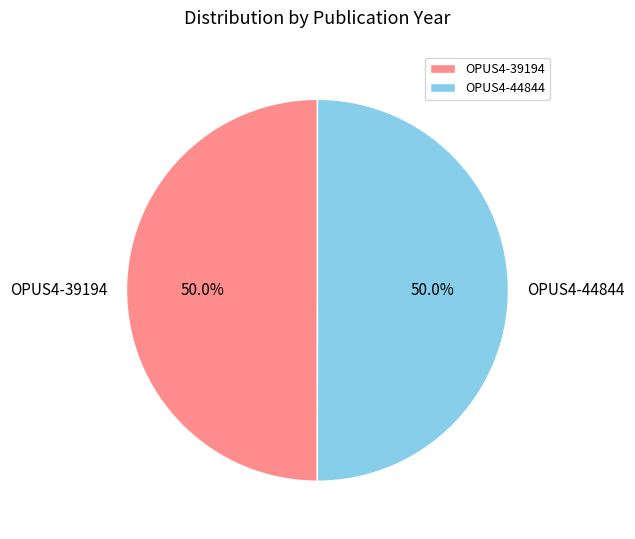

Approximately how many times larger is the value at OPUS4-44844 compared to OPUS4-39194?

1.0